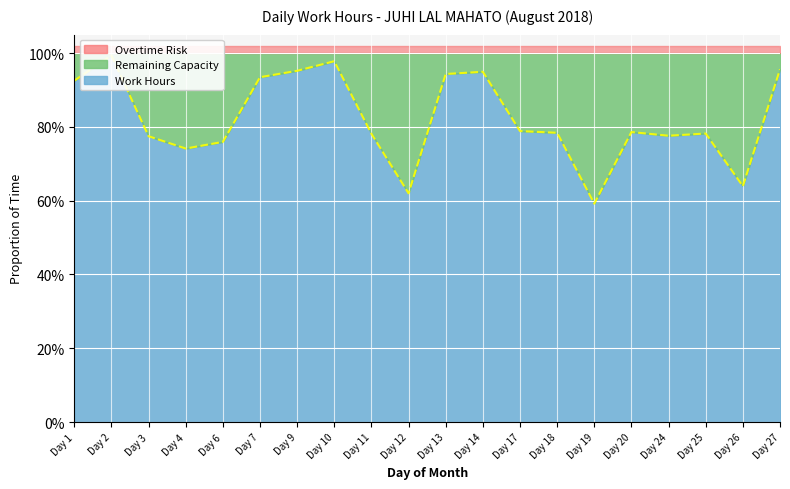

At which category does the data reach its first local valley?

Day 4